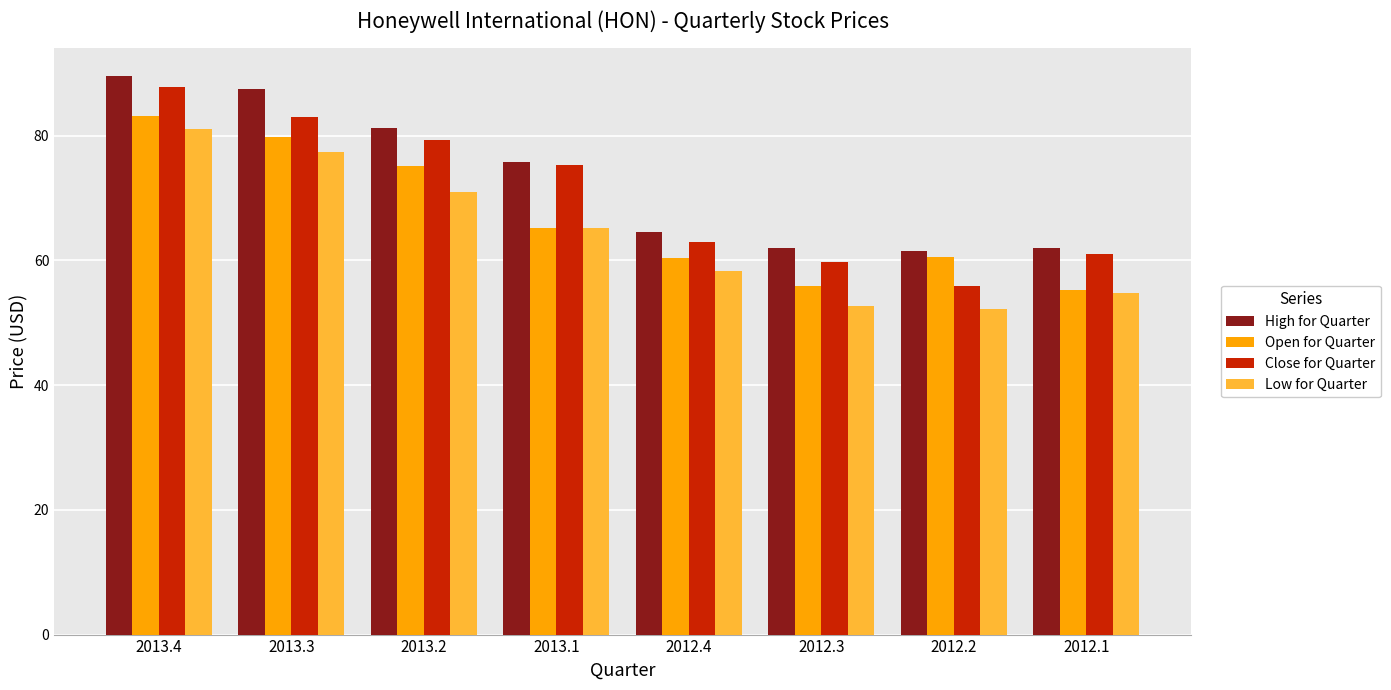

How many bars are there in each group?

4